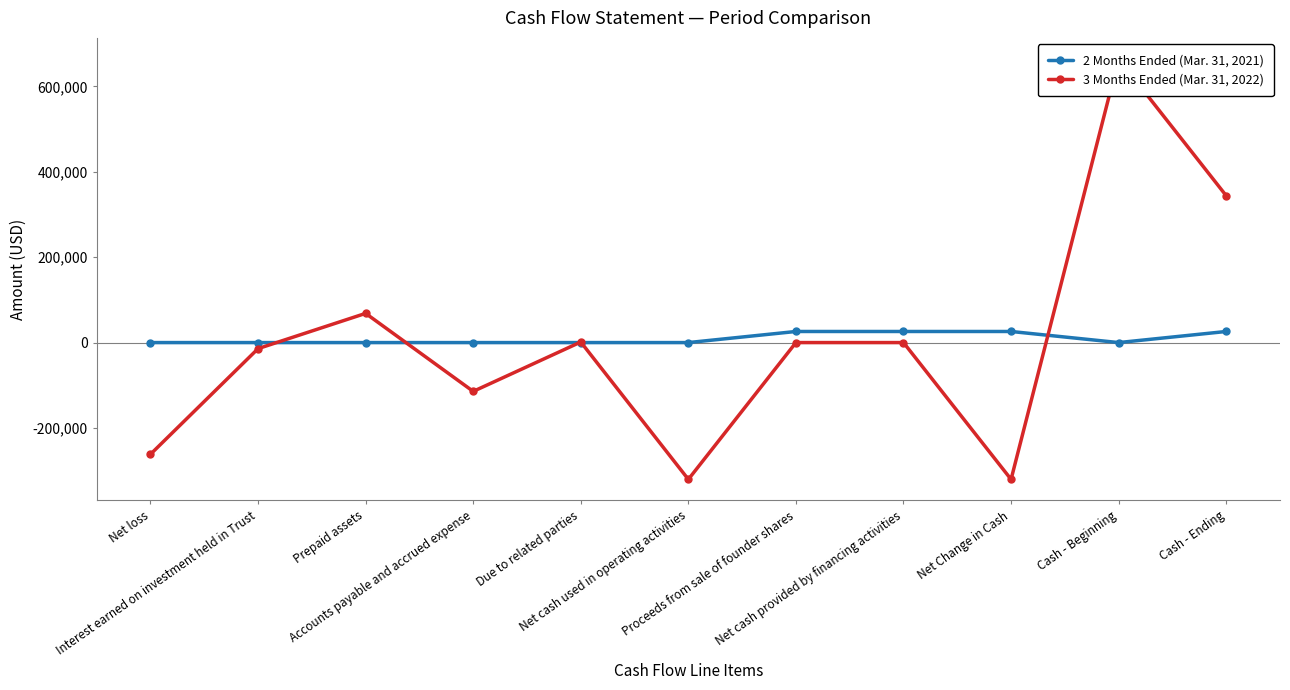

Between Interest earned on investment held in Trust and Prepaid assets, which series saw the biggest shift?

3 Months Ended (Mar. 31, 2022)